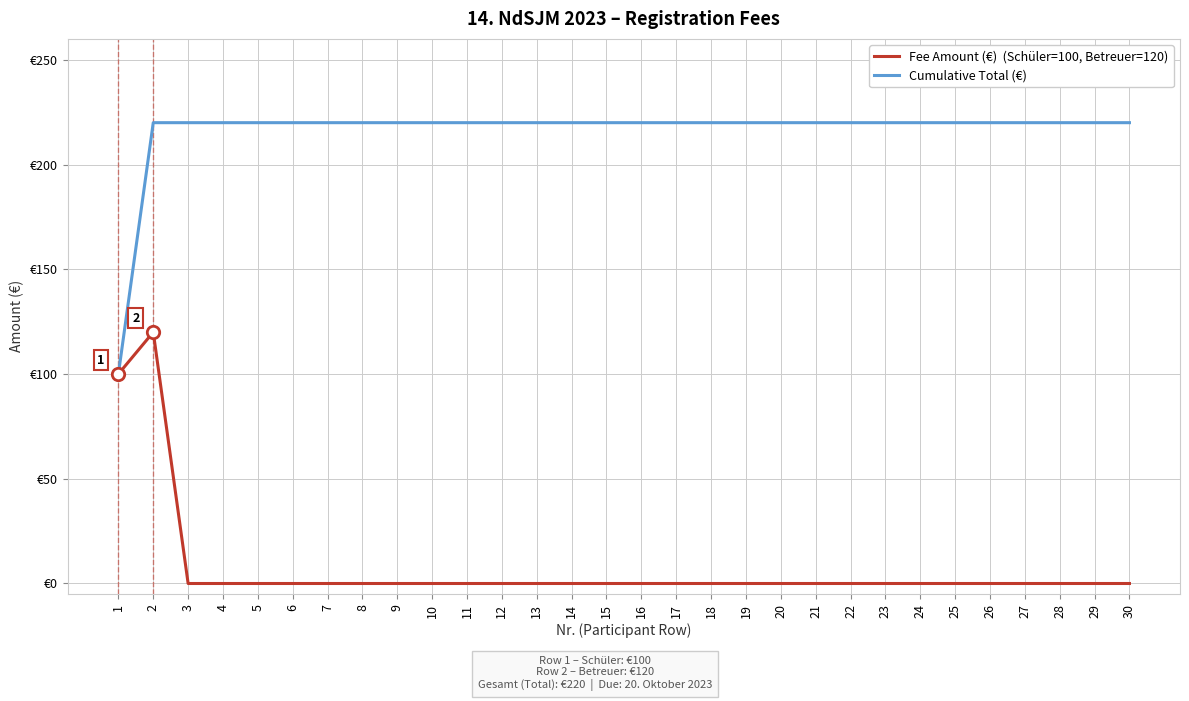

What is the total value across all series at 10?

220